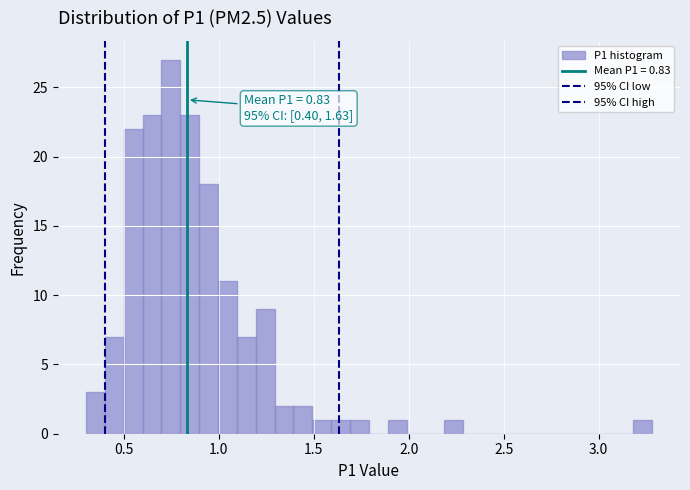

Read against the x-axis, roughly where is the centre of the tallest bar?

0.75